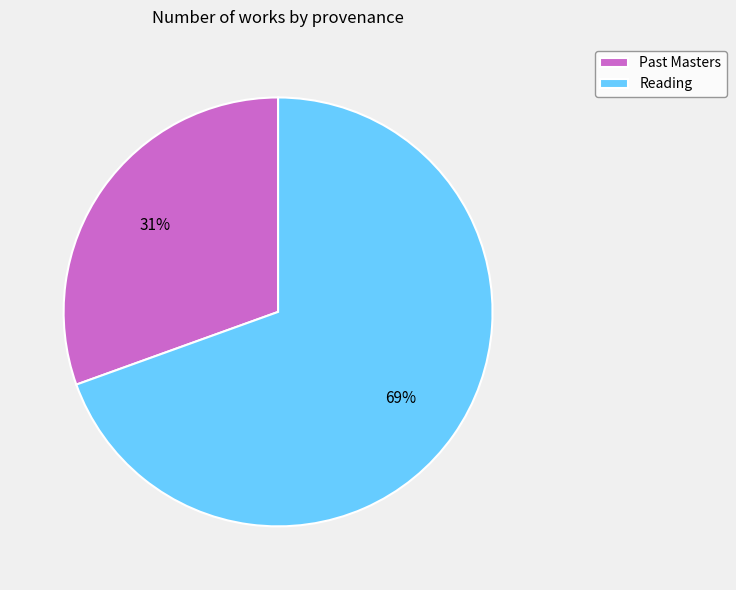

To the nearest percent, what portion does Reading represent?

69%